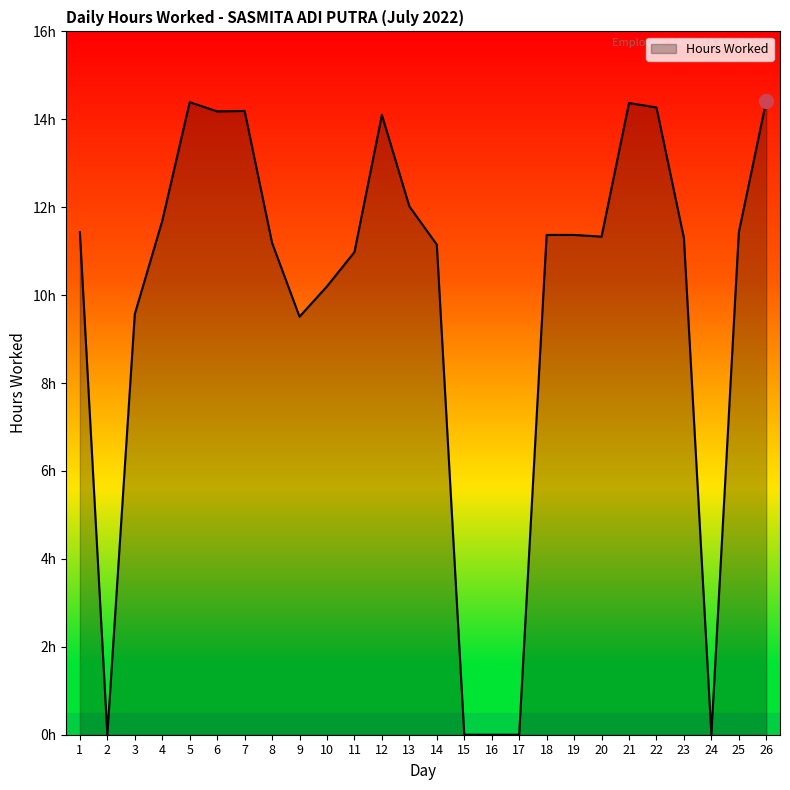

What is the value of the 10th point from the left?

10.2